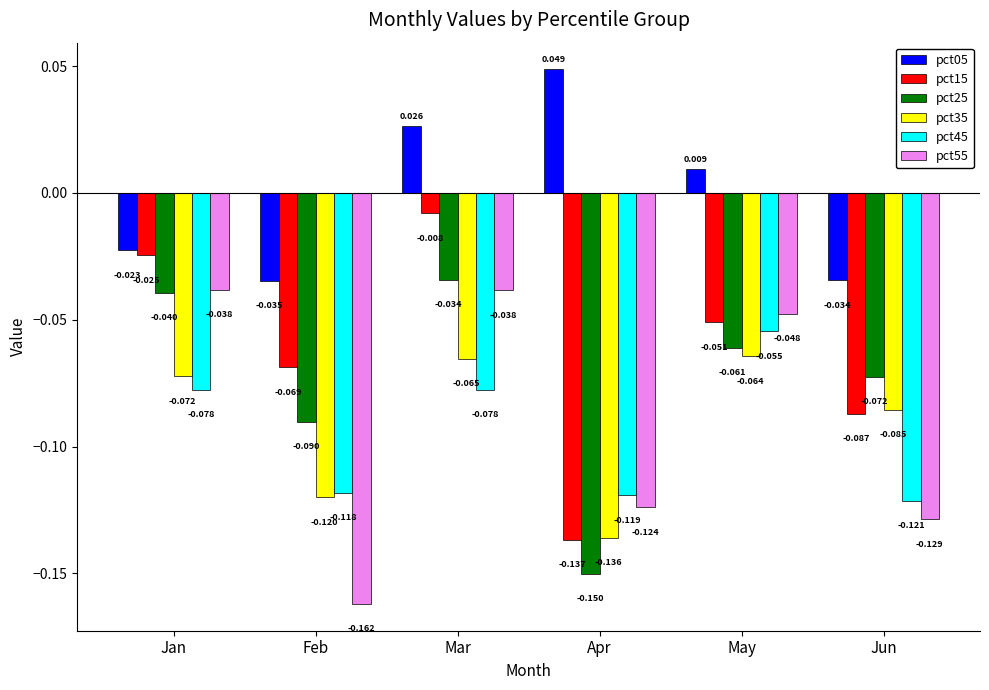

At which category does the chart reach its minimum across all series?

Feb